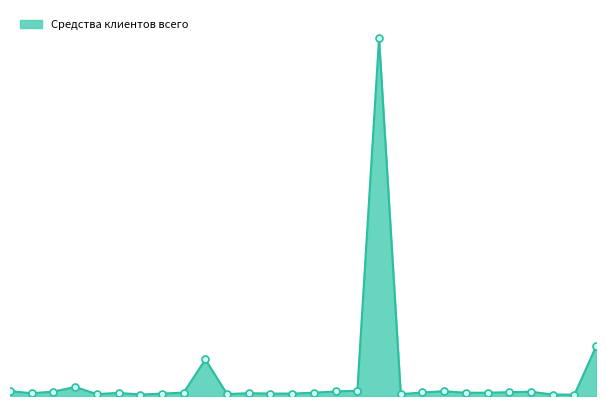

Which label corresponds to the largest value in the chart?

г. Москва